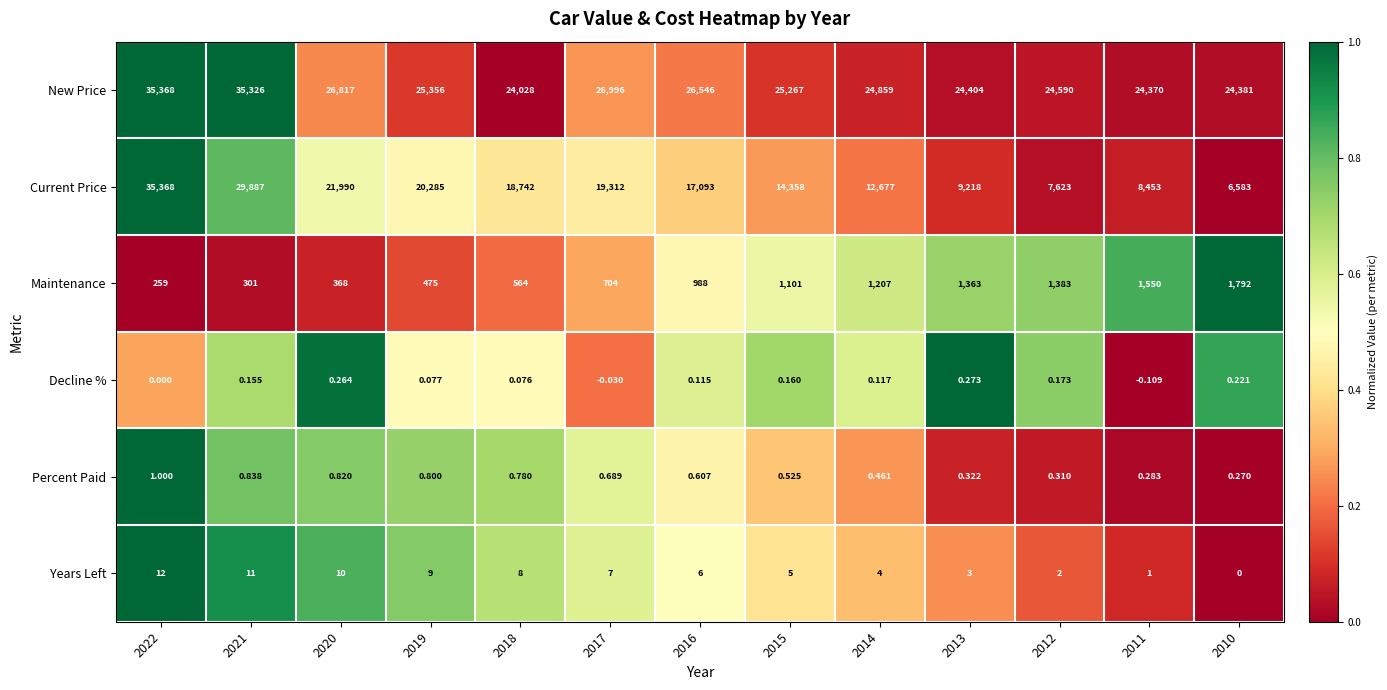

What is the total value across all series at 2011?

34374.2